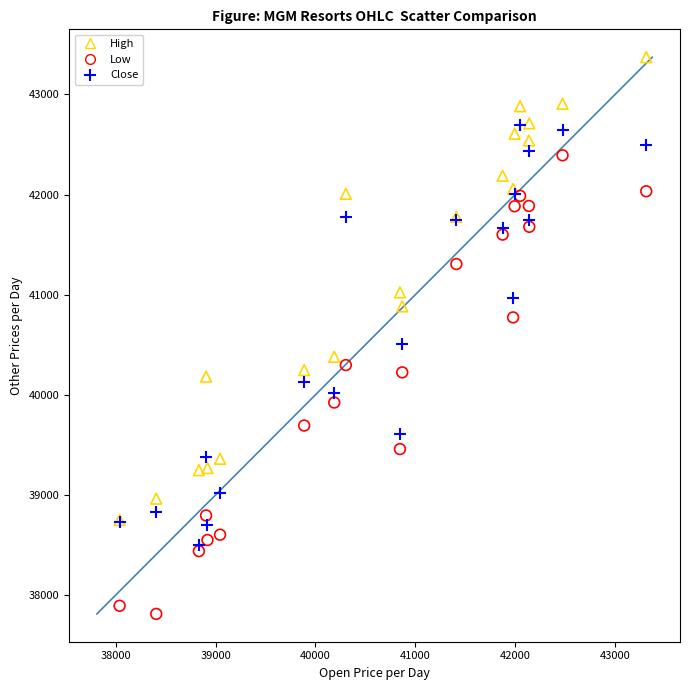

In the Close series, what Y value is closest to 40600?

40504